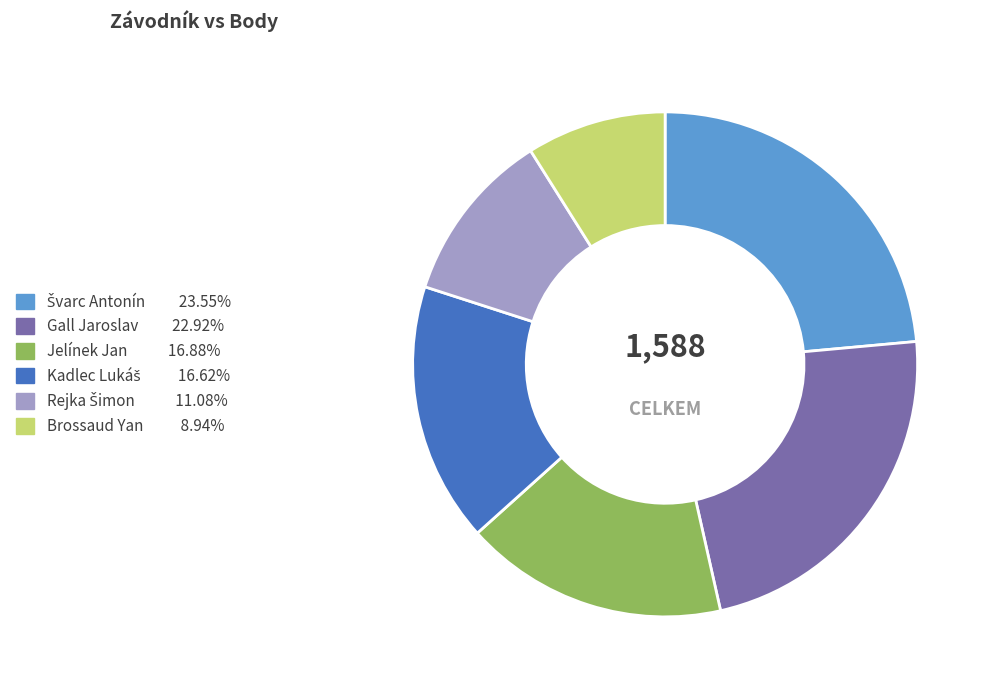

What is the smallest slice in the pie chart?

Brossaud Yan